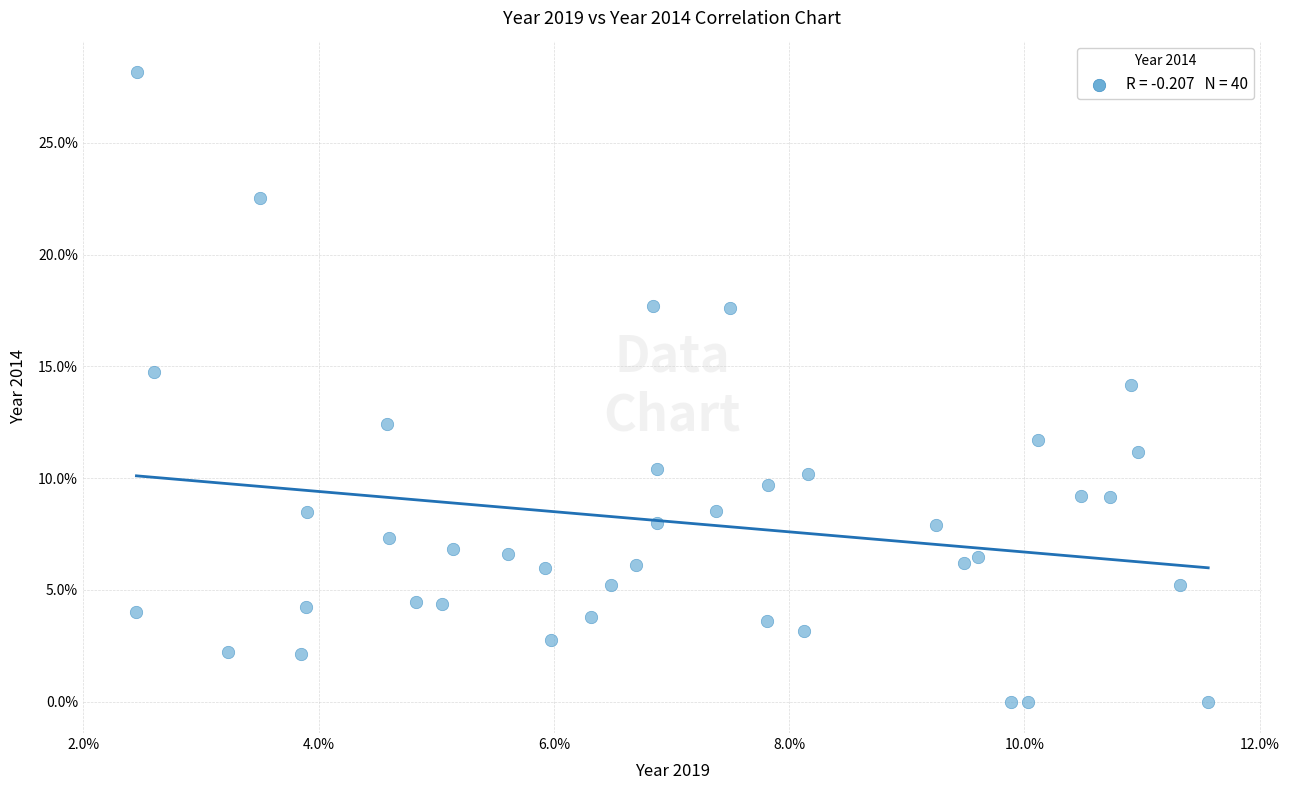

What is the range of X values (max minus min)?

9.1